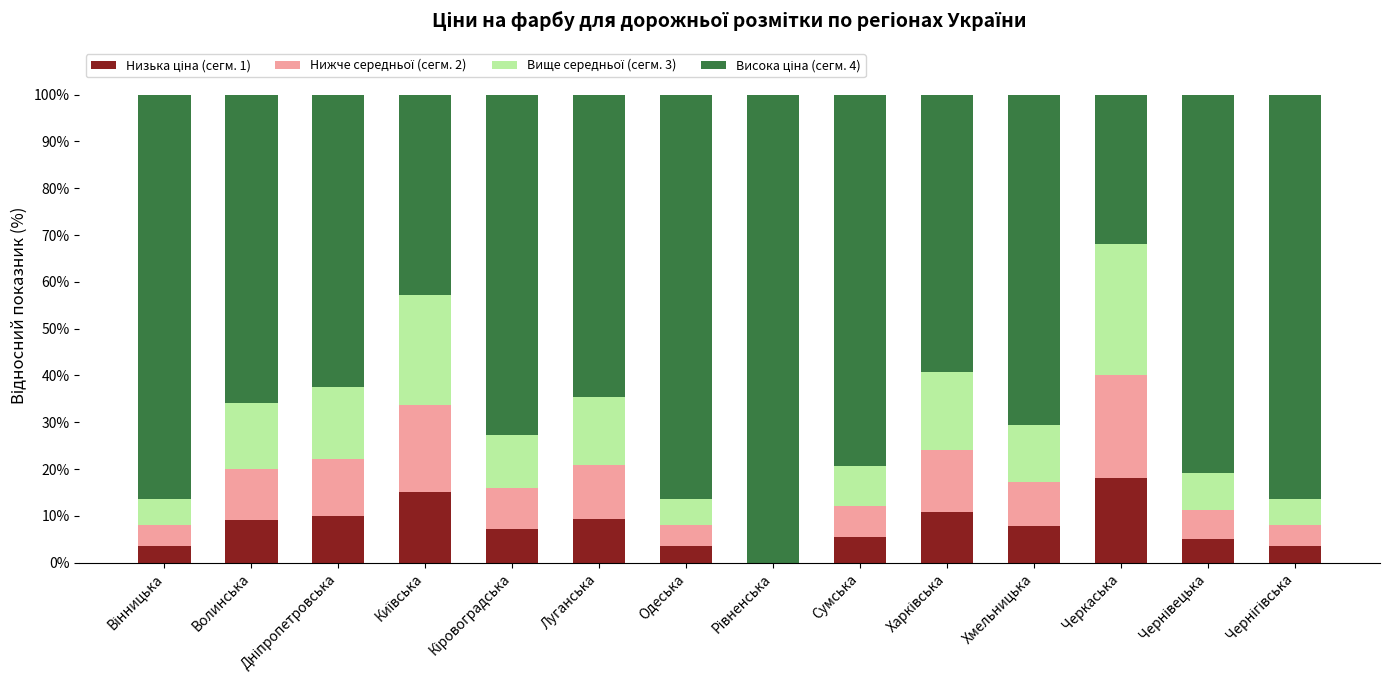

What is the total value across all series at Чернівецька?

100.0